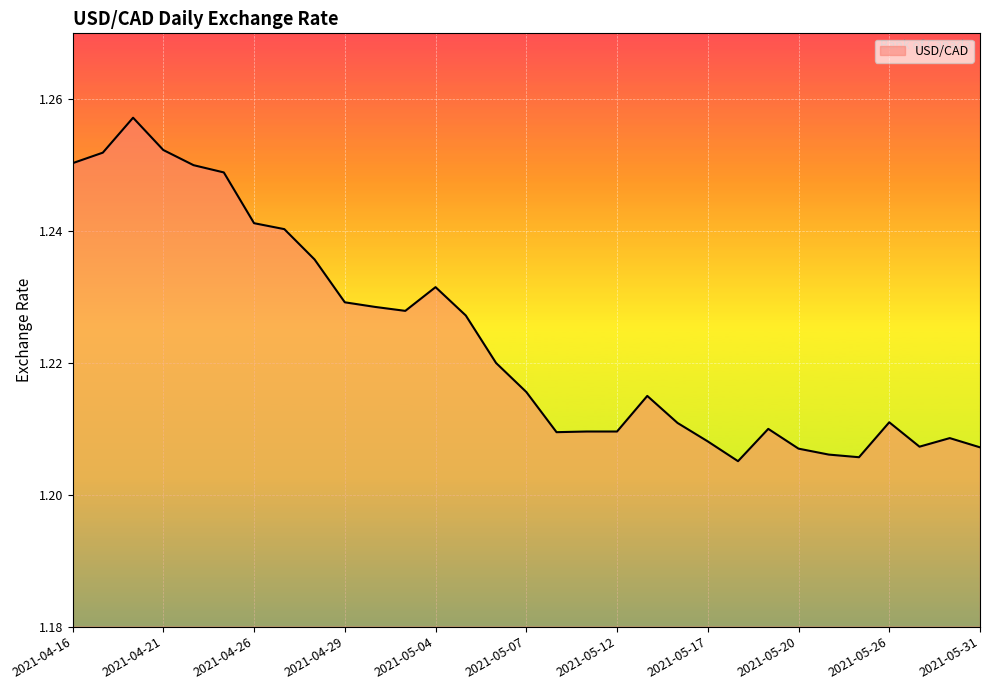

Is this an area chart (filled region under the line)?

Yes